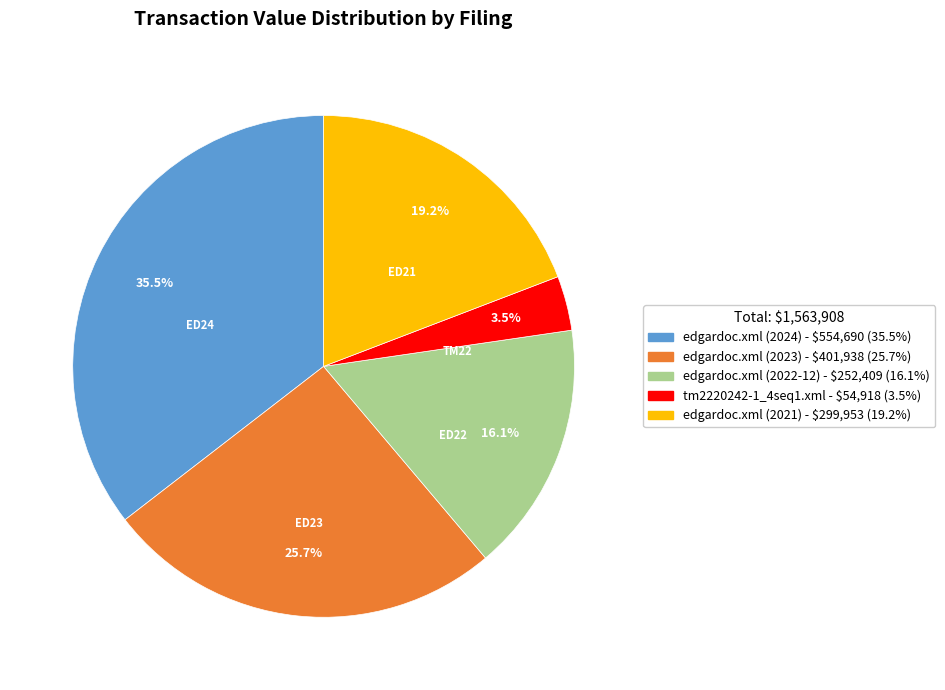

Which has a higher value, edgardoc.xml (2022-12) or edgardoc.xml (2024)?

edgardoc.xml (2024)